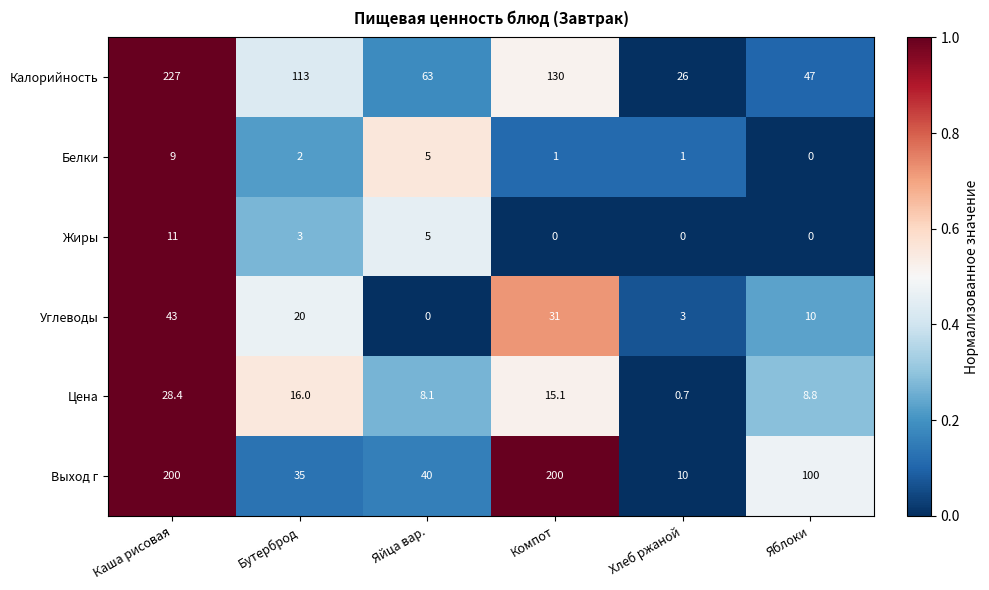

At which label does Углеводы reach its minimum?

Яйца вар.